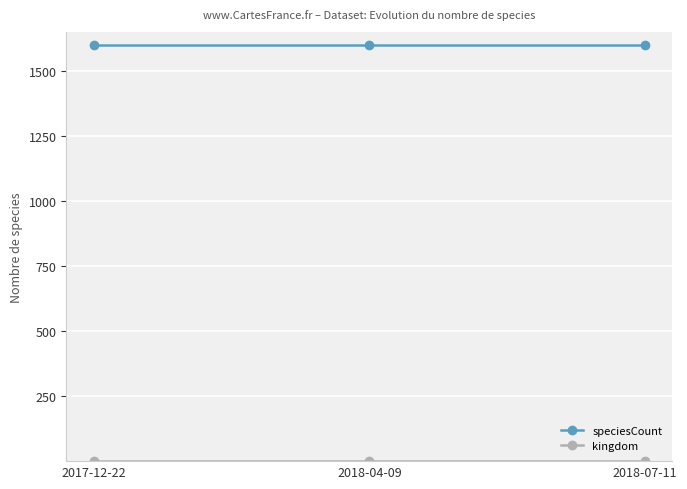

What is the highest value of the speciesCount series?

1601